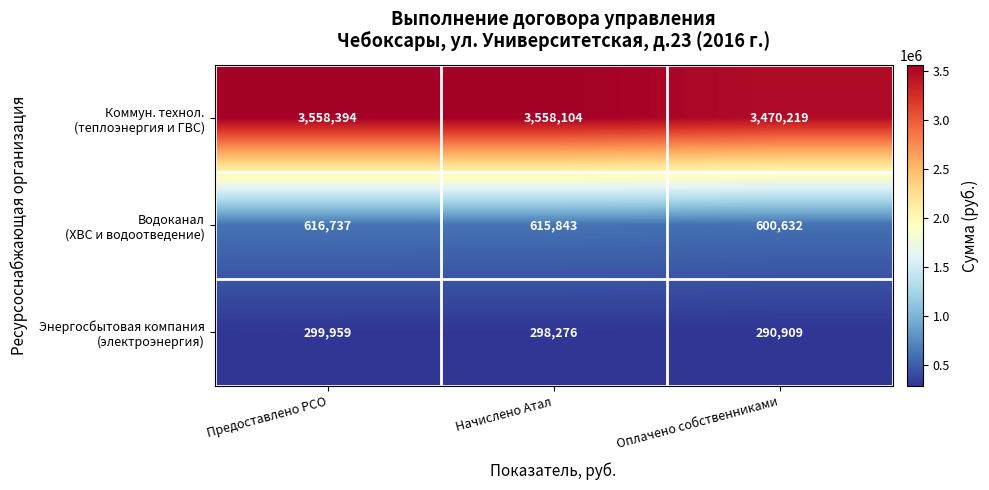

What is the spread (max minus min) of values at Предоставлено РСО?

3258435